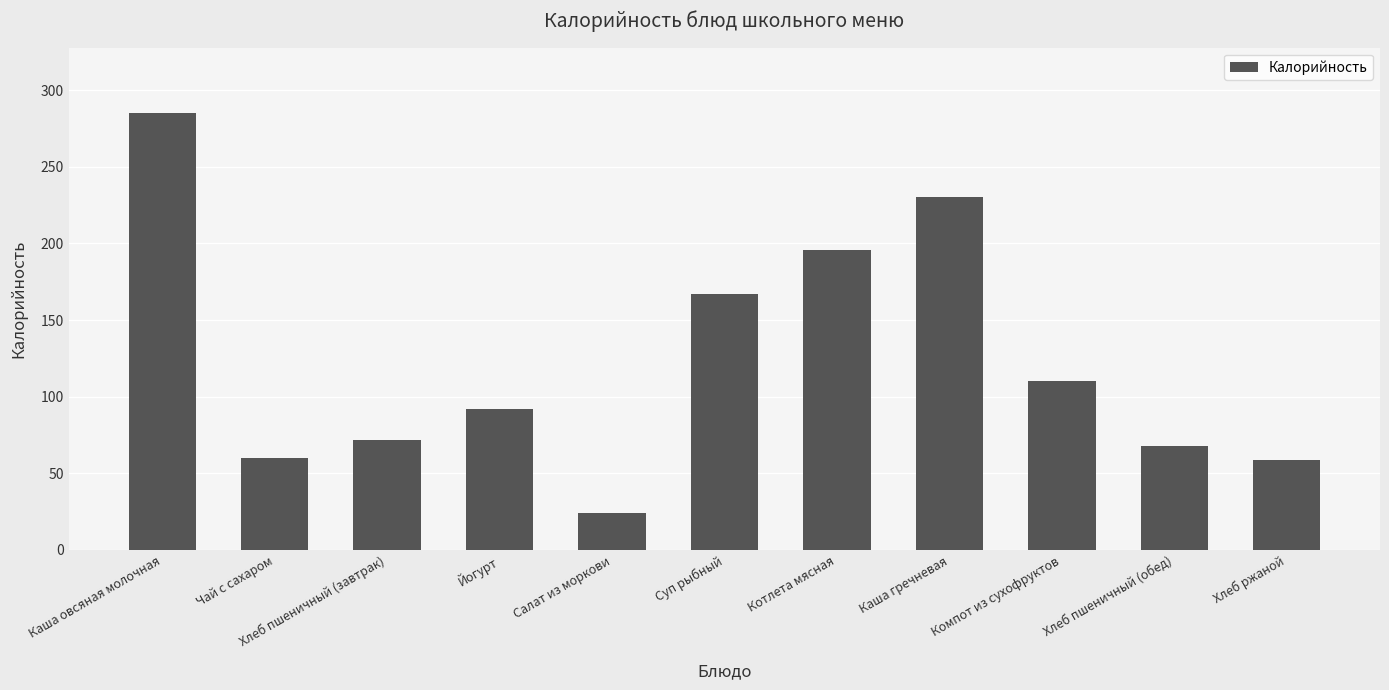

What is the average value?

123.9